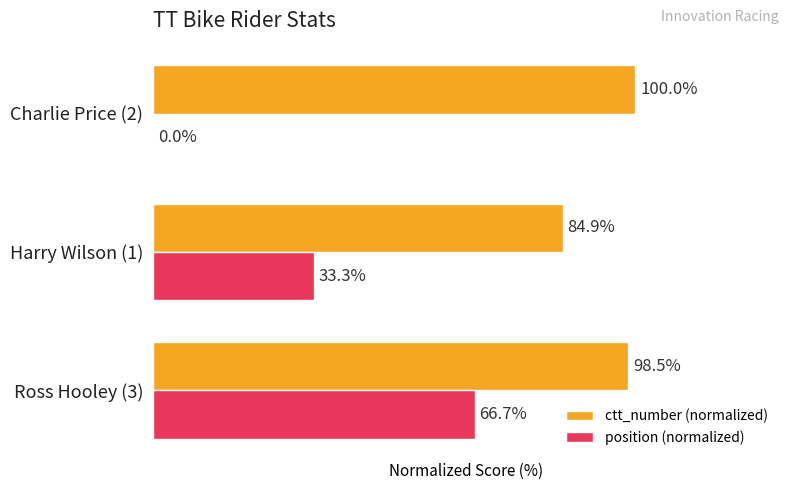

At which category does the chart reach its peak across all series?

Charlie Price (2)